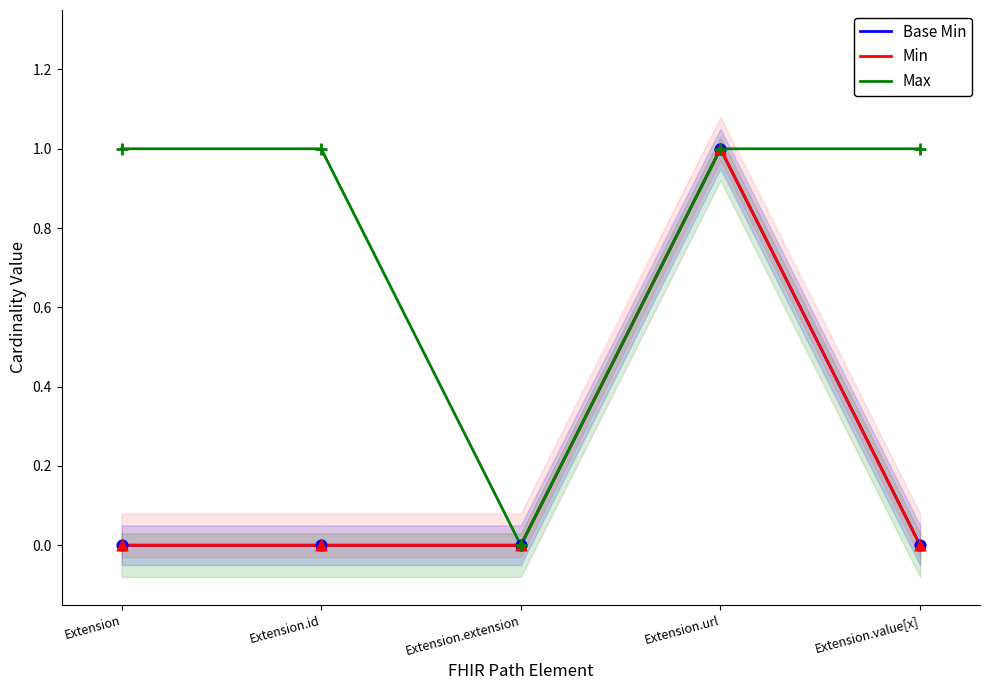

At how many categories does at least one series exceed 0?

4